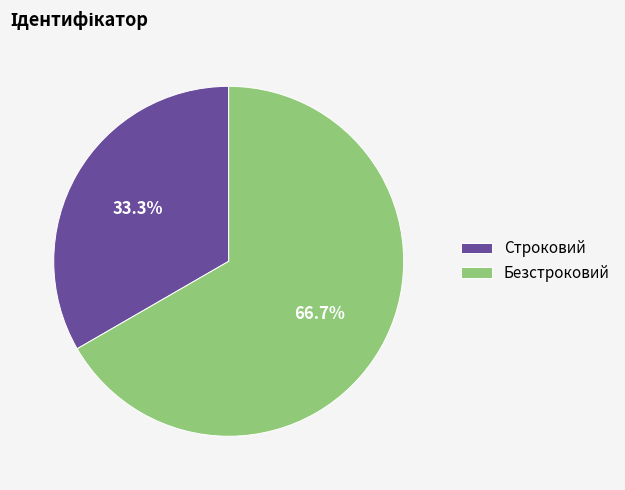

Which slice is the smallest?

Строковий